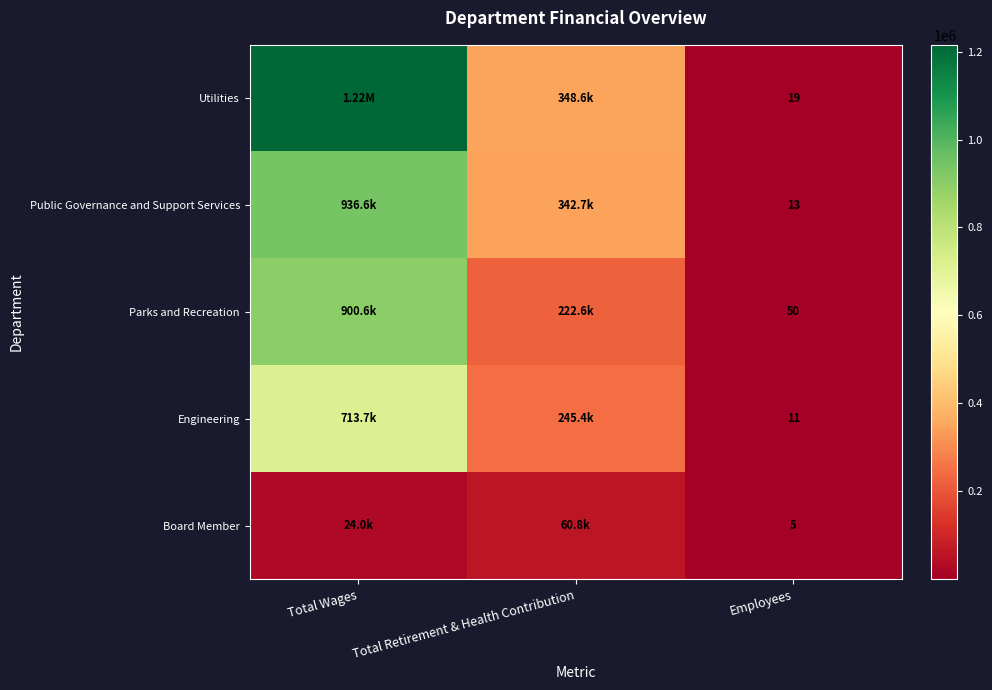

What is the difference between the highest and lowest values at Employees?

45